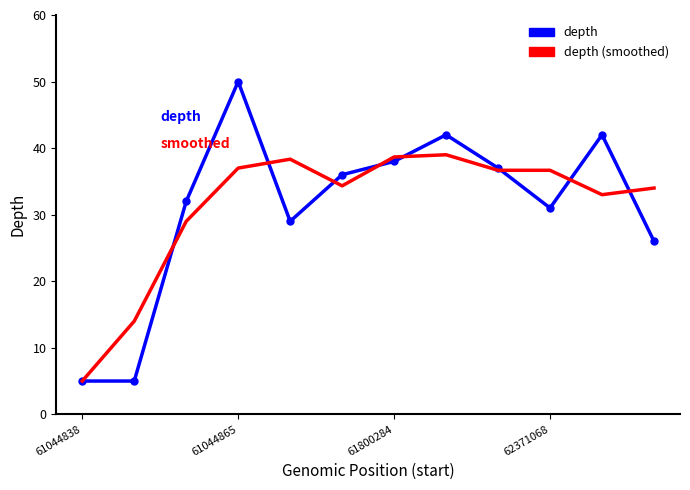

What is the greatest value displayed?

50.0